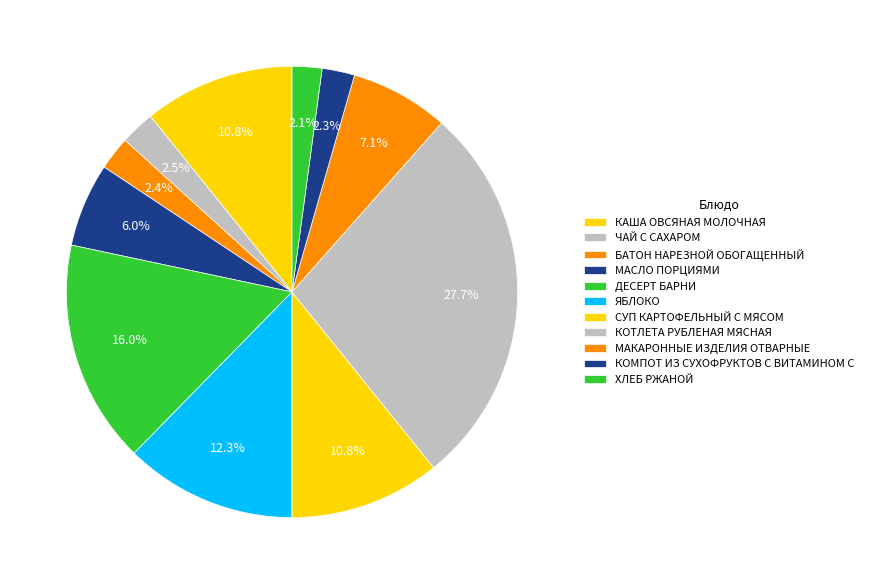

Between ДЕСЕРТ БАРНИ and КАША ОВСЯНАЯ МОЛОЧНАЯ, which is larger?

ДЕСЕРТ БАРНИ